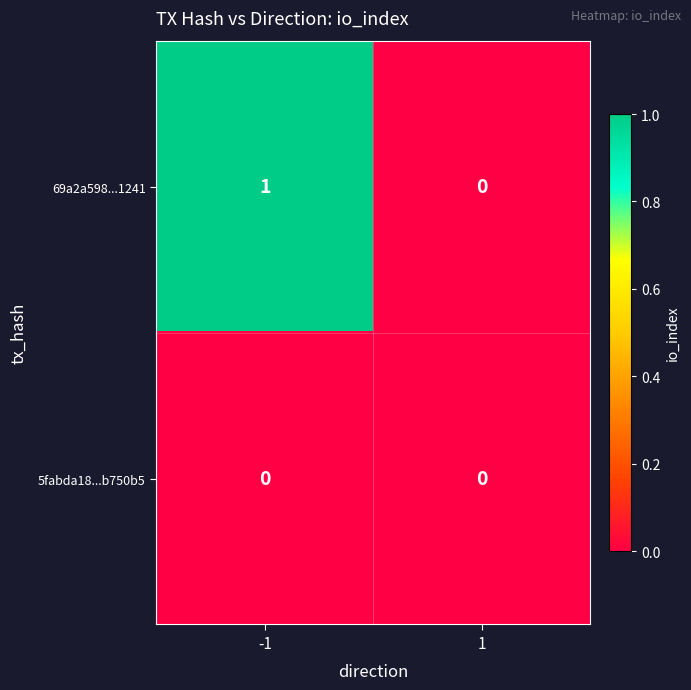

Is it true that 69a2a598...1241 equals 1 at -1?

True